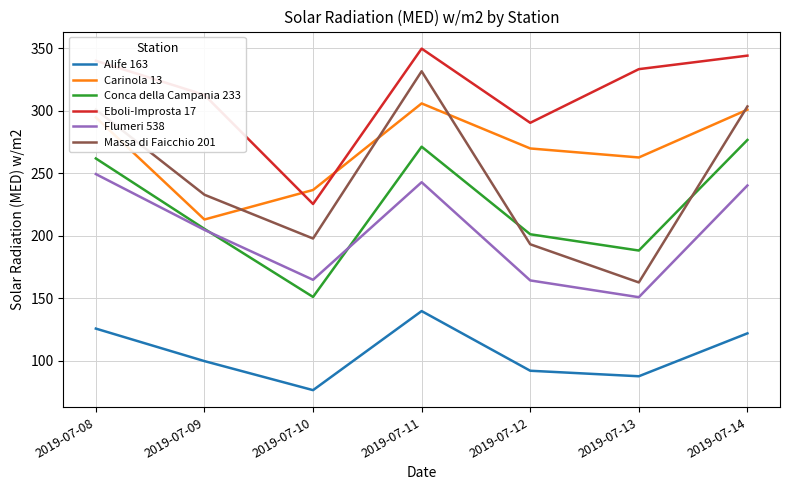

Which series has the largest range (max minus min)?

Massa di Faicchio 201